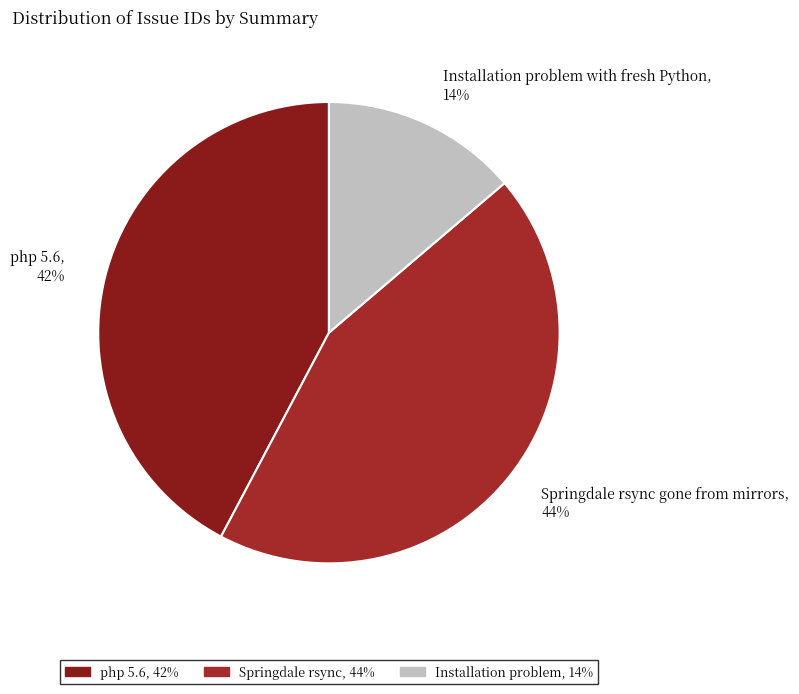

Does Installation problem with fresh Python account for over 50% of the chart?

No